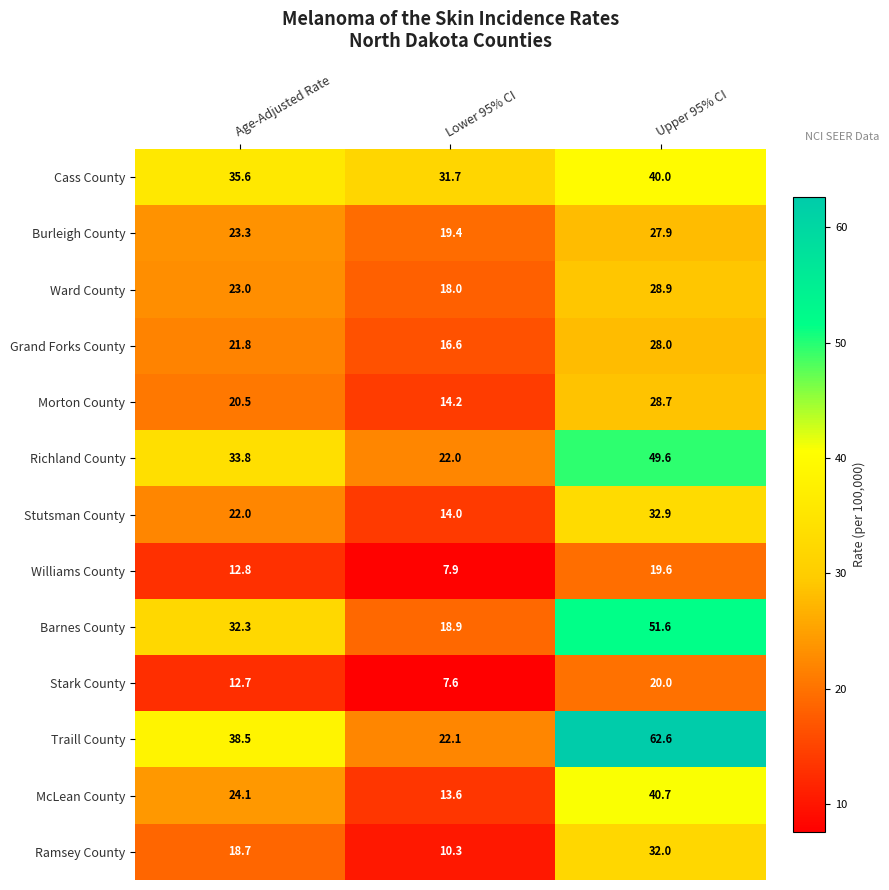

What is the approximate value of Richland County at Age-Adjusted Rate?

33.8